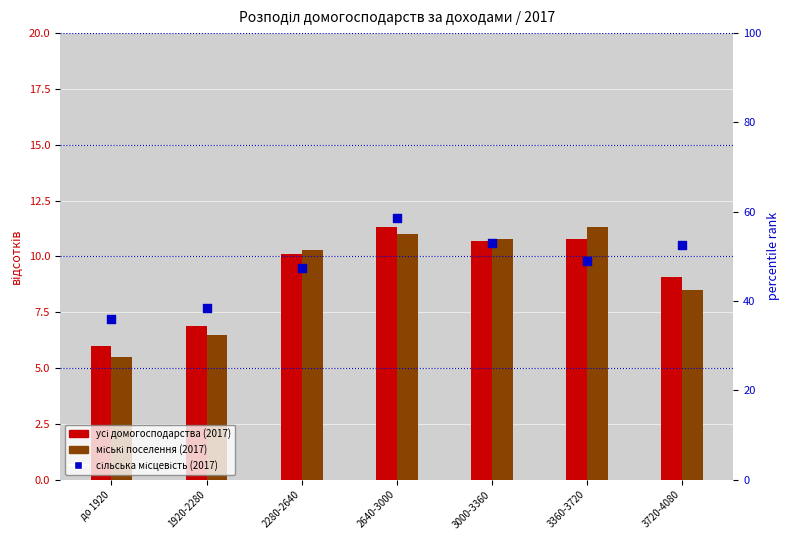

Which series reaches the maximum Y coordinate?

сільська місцевість (2017)